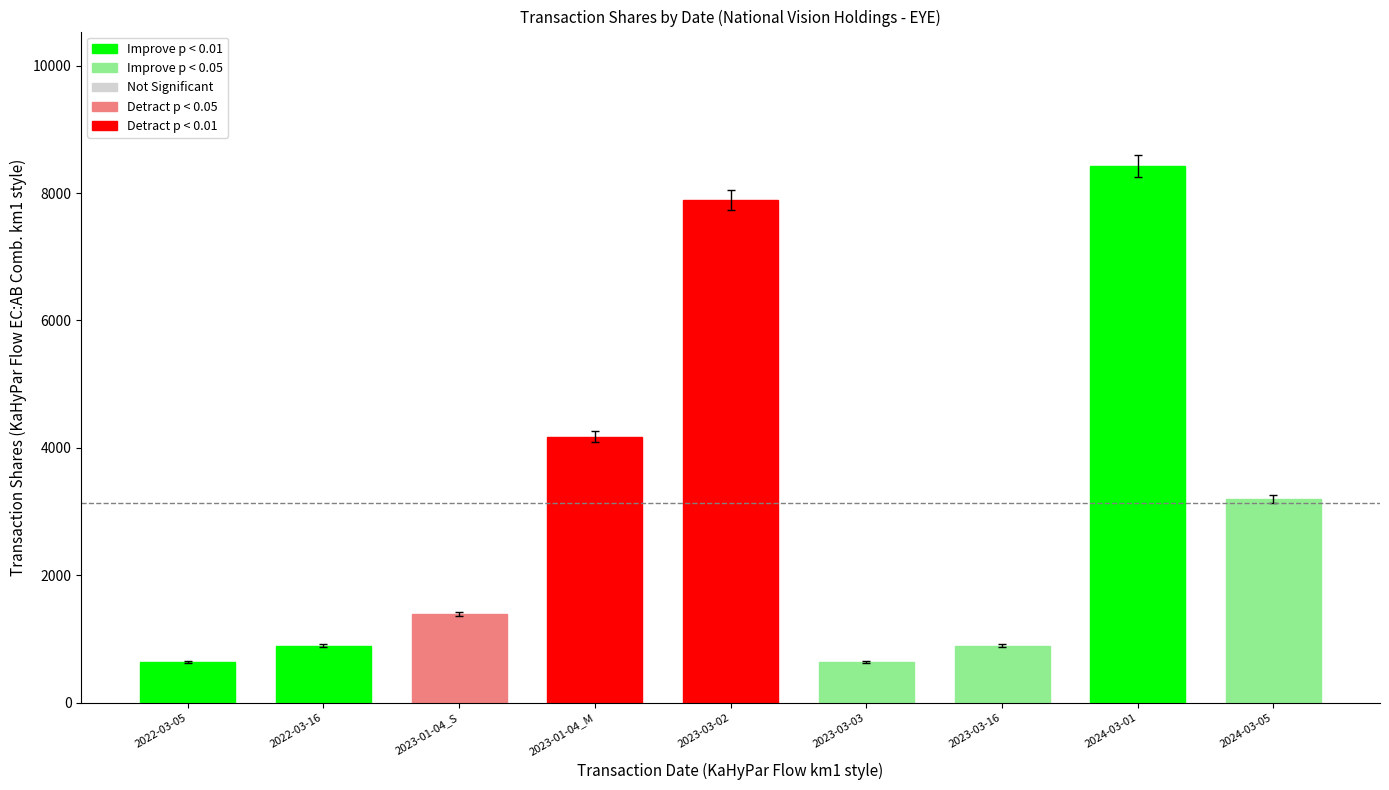

What is the average value?

3129